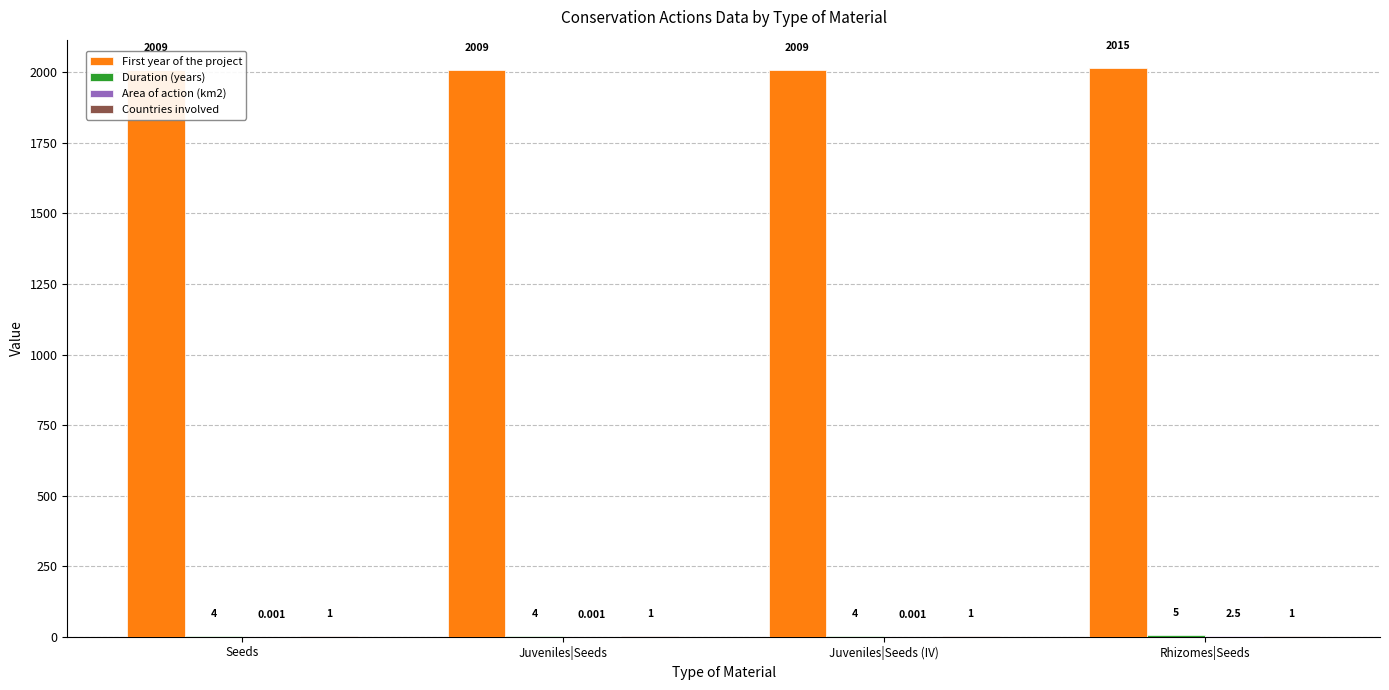

How many bars are there in total?

16